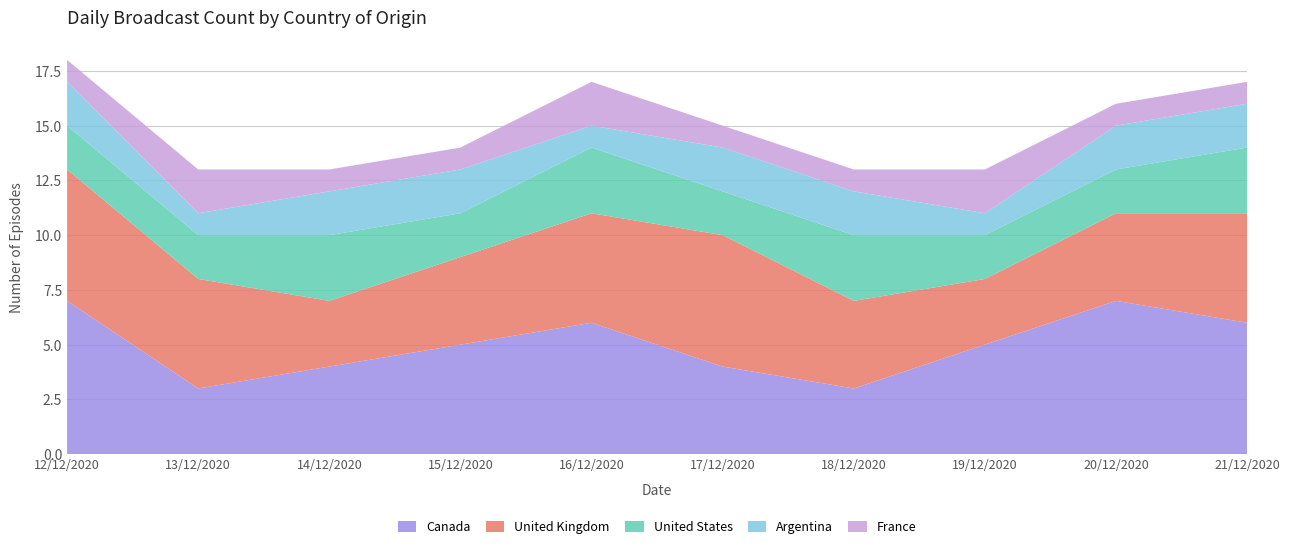

Reading left to right, what are all the values shown in this chart?

Canada: 7	3	4	5	6	4	3	5	7	6
United Kingdom: 6	5	3	4	5	6	4	3	4	5
United States: 2	2	3	2	3	2	3	2	2	3
Argentina: 2	1	2	2	1	2	2	1	2	2
France: 1	2	1	1	2	1	1	2	1	1